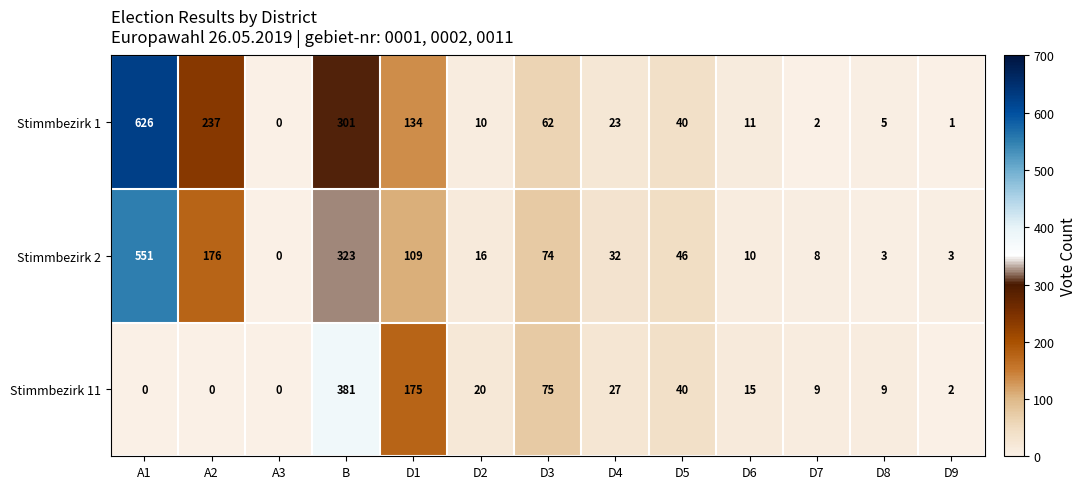

Which series has the widest spread of values?

Stimmbezirk 1